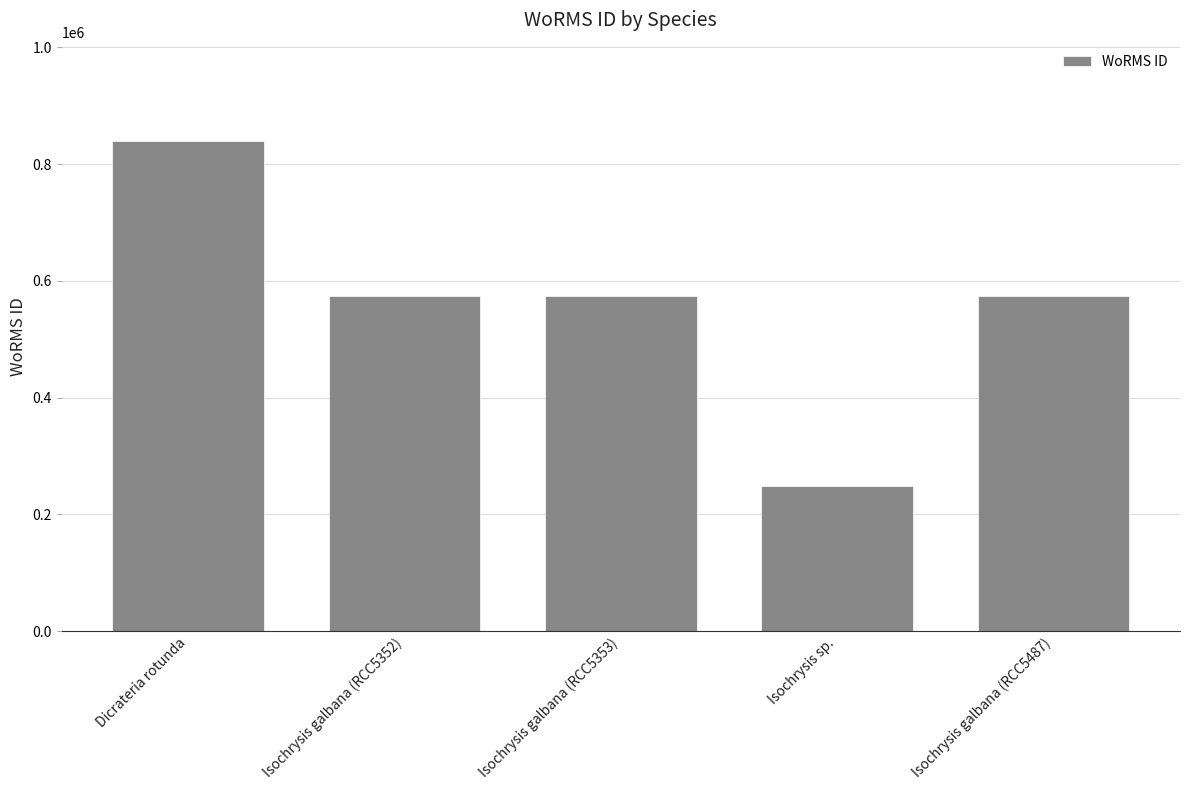

Reading left to right, extract all data points from this chart.

840109	573884	573884	248124	573884